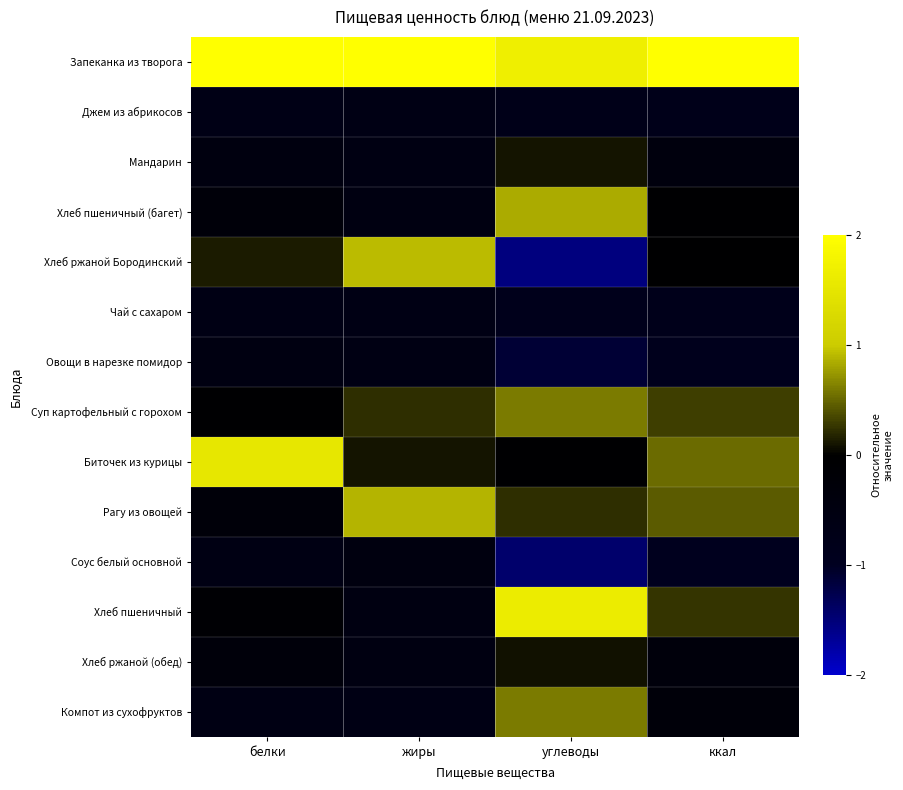

Rank the series by their maximum value, from highest to lowest.

Запеканка из творога, Хлеб пшеничный, Биточек из курицы, Хлеб ржаной Бородинский, Рагу из овощей, Хлеб пшеничный (багет), Суп картофельный с горохом, Компот из сухофруктов, Мандарин, Хлеб ржаной (обед), Соус белый основной, Овощи в нарезке помидор, Джем из абрикосов, Чай с сахаром